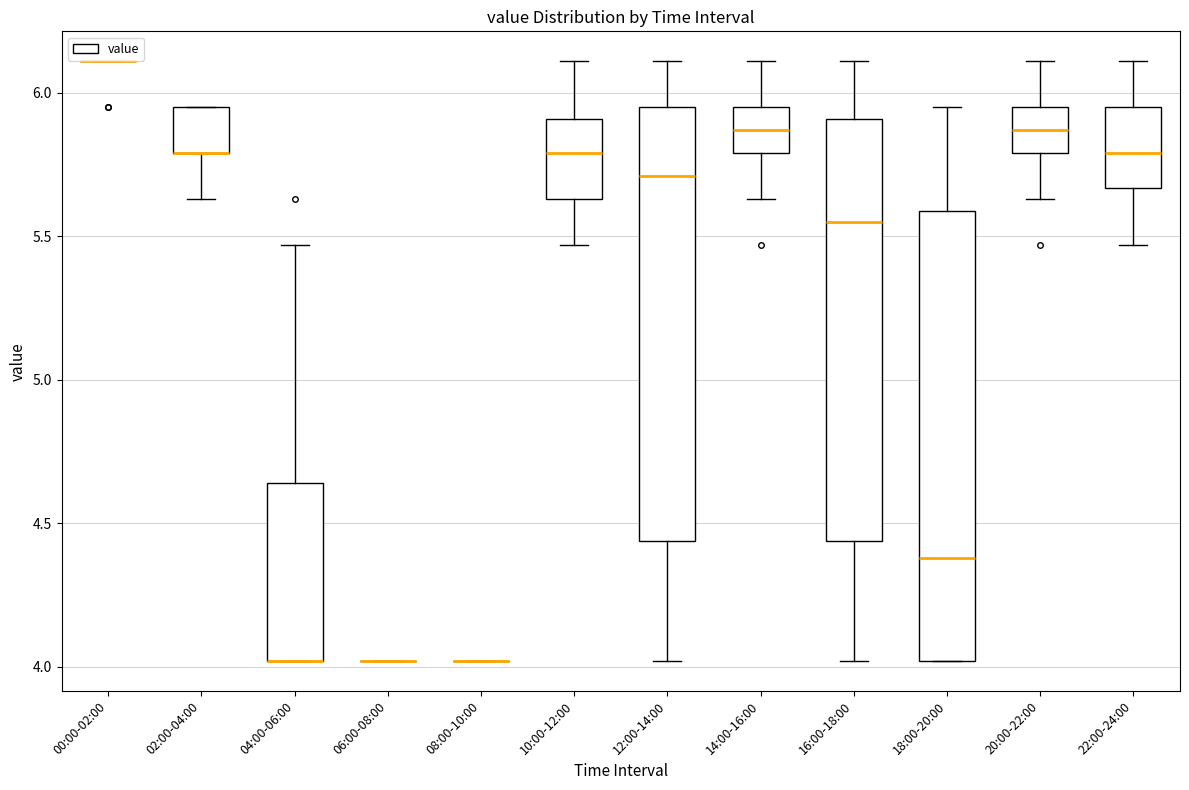

Reading left to right, transcribe this box plot: for each box, give where its median line is, the range the box spans, and where its two whiskers end, as read against the y-axis. The values are not printed on the chart, so give them approximately, as read against the axis.

00:00-02:00: box collapsed to a line at 6.10, whiskers 6.10 to 6.10
02:00-04:00: median 5.80 (drawn on the box's lower edge), box 5.80 to 5.95, whiskers 5.65 to 5.95
04:00-06:00: median 4.00 (drawn on the box's lower edge), box 4.00 to 4.65, whiskers 4.00 to 5.45
06:00-08:00: box collapsed to a line at 4.00, whiskers 4.00 to 4.00
08:00-10:00: box collapsed to a line at 4.00, whiskers 4.00 to 4.00
10:00-12:00: median 5.80, box 5.65 to 5.90, whiskers 5.45 to 6.10
12:00-14:00: median 5.70, box 4.45 to 5.95, whiskers 4.00 to 6.10
14:00-16:00: median 5.85, box 5.80 to 5.95, whiskers 5.65 to 6.10
16:00-18:00: median 5.55, box 4.45 to 5.90, whiskers 4.00 to 6.10
18:00-20:00: median 4.40, box 4.00 to 5.60, whiskers 4.00 to 5.95
20:00-22:00: median 5.85, box 5.80 to 5.95, whiskers 5.65 to 6.10
22:00-24:00: median 5.80, box 5.65 to 5.95, whiskers 5.45 to 6.10